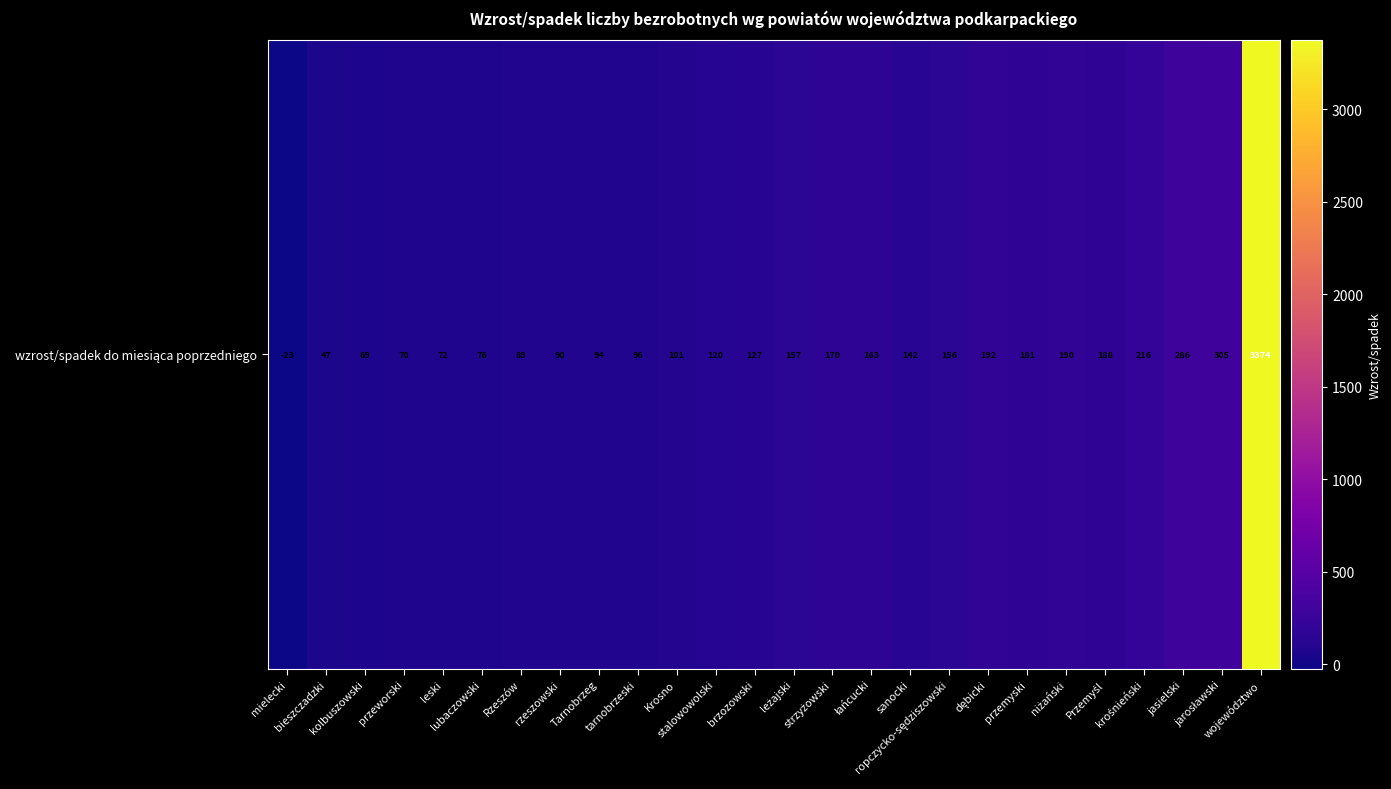

List the labels in order of value, smallest first.

mielecki, bieszczadzki, kolbuszowski, przeworski, leski, lubaczowski, Rzeszów, rzeszowski, Tarnobrzeg, tarnobrzeski, Krosno, stalowowolski, brzozowski, sanocki, ropczycko-sędziszowski, leżajski, łańcucki, strzyżowski, przemyski, Przemyśl, niżański, dębicki, krośnieński, jasielski, jarosławski, województwo